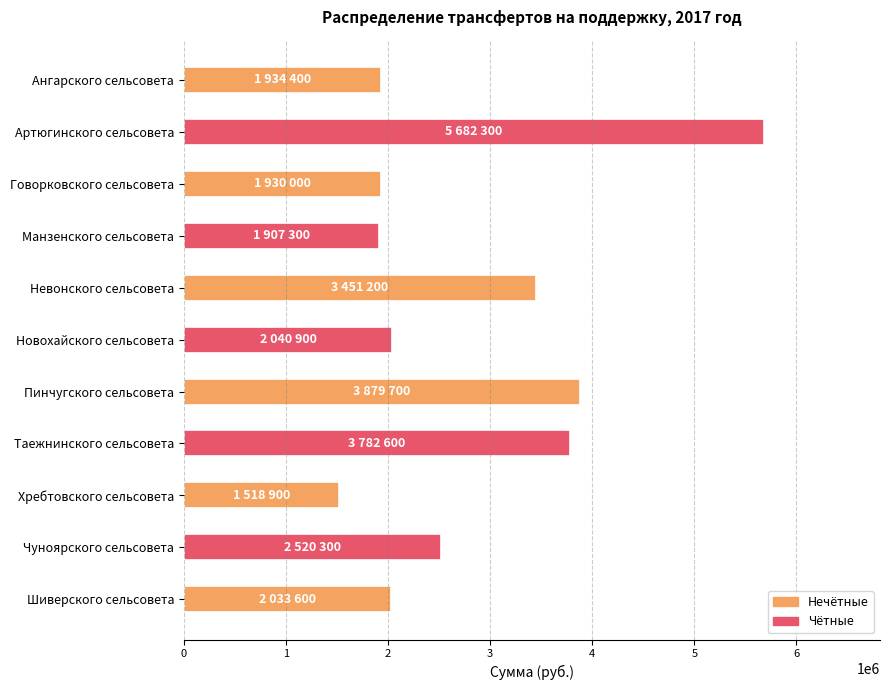

What is the label of the 3rd bar from the bottom?

Хребтовского сельсовета